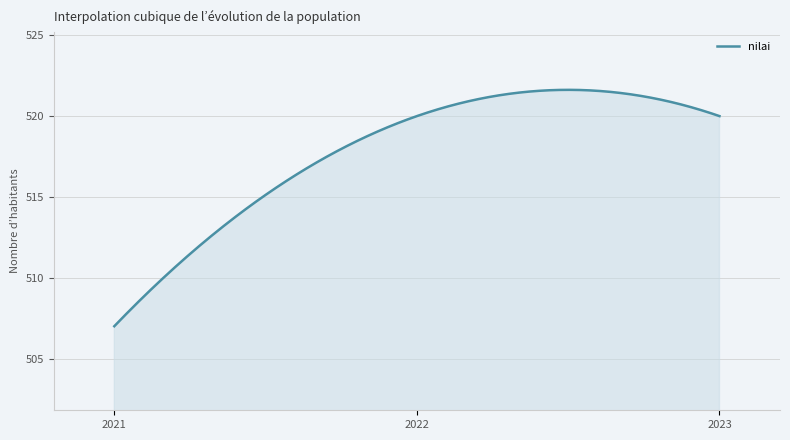

What is the smallest value displayed?

507.0